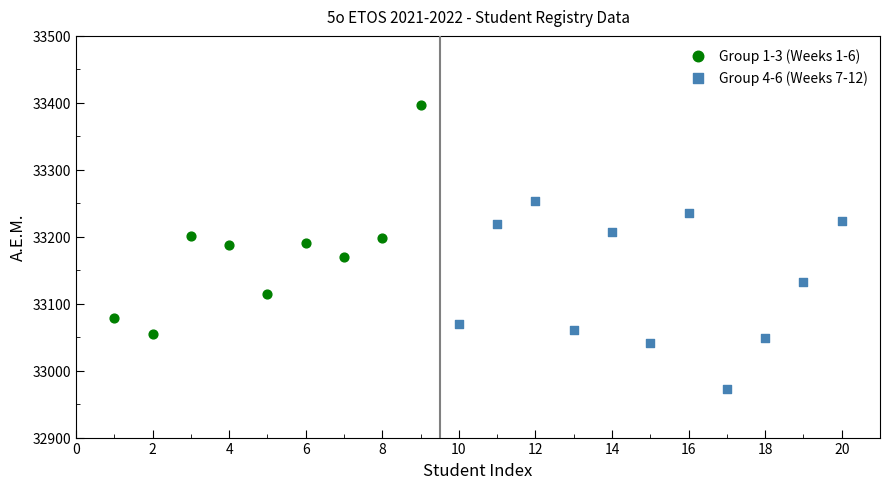

Which series has the largest Y range (max minus min)?

Group 1-3 (Weeks 1-6)